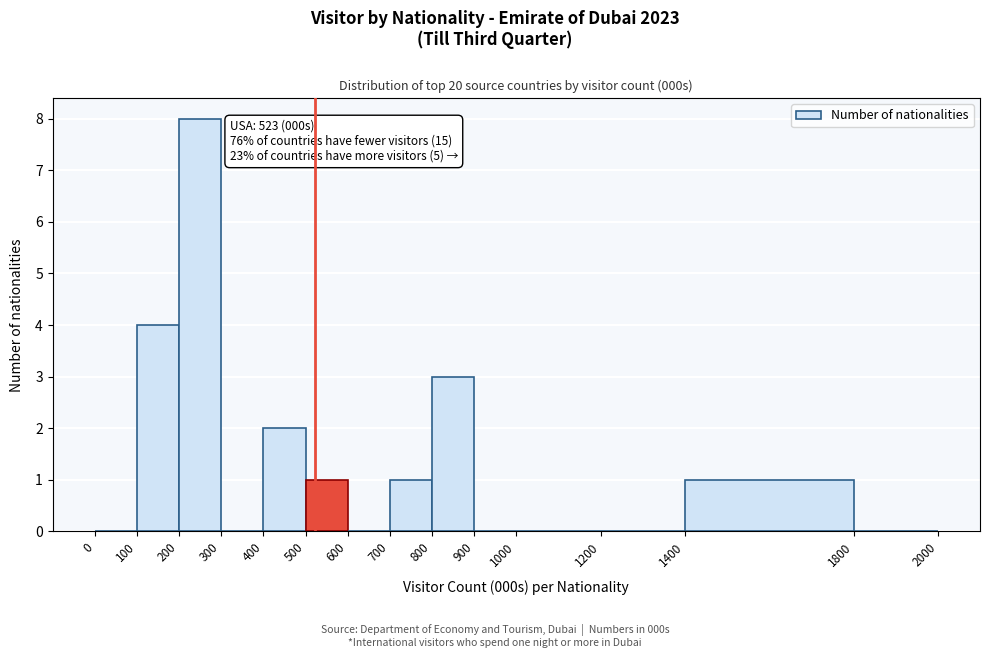

Over which range of the x-axis is the bar tallest?

200 to 300